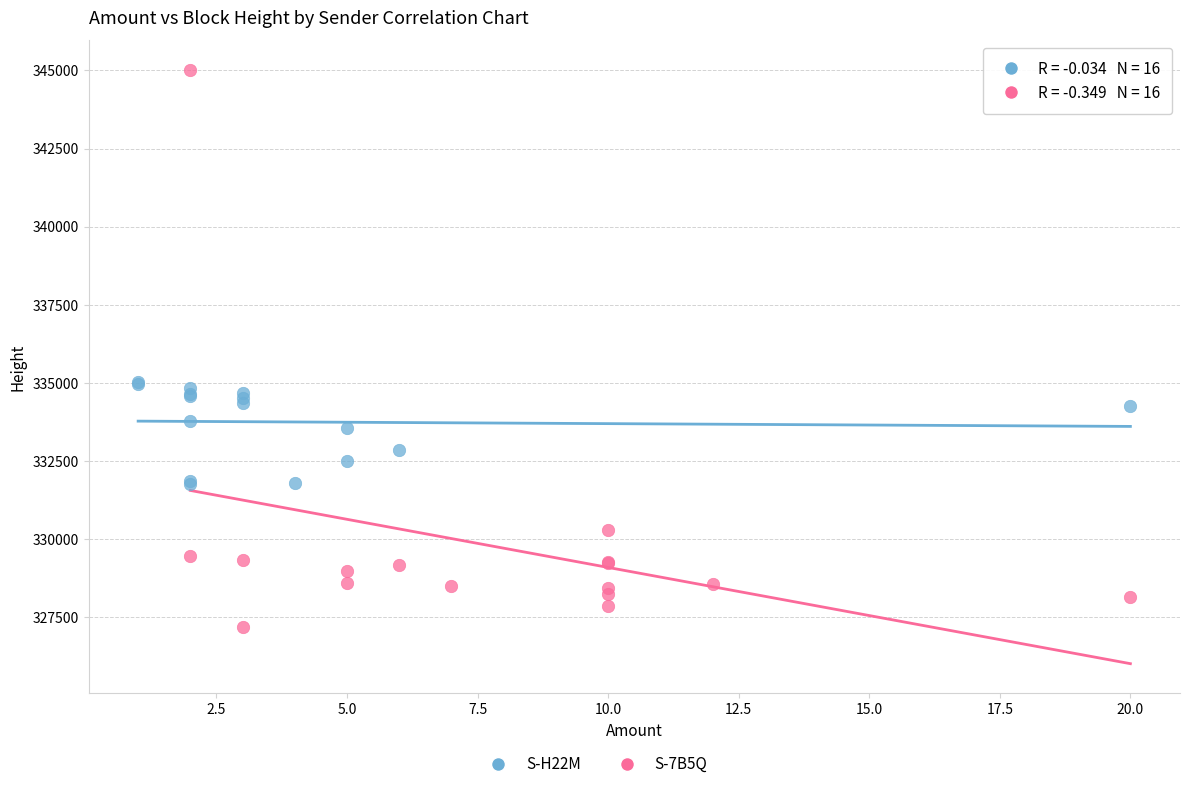

Which series contains the lowest Y value?

S-7B5Q